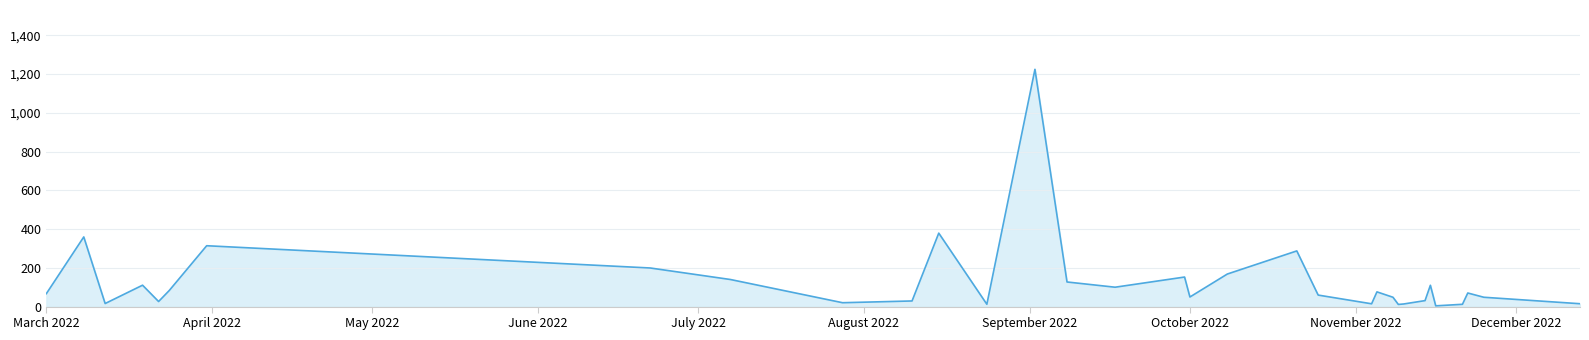

What is the maximum value shown in the chart?

1224.7